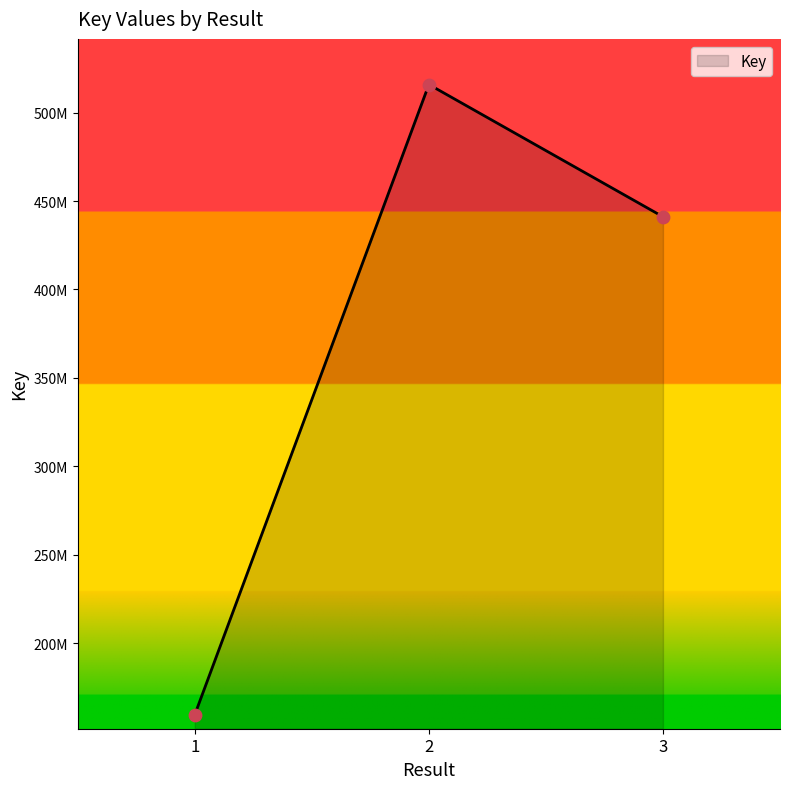

Is this an area chart (filled region under the line)?

Yes